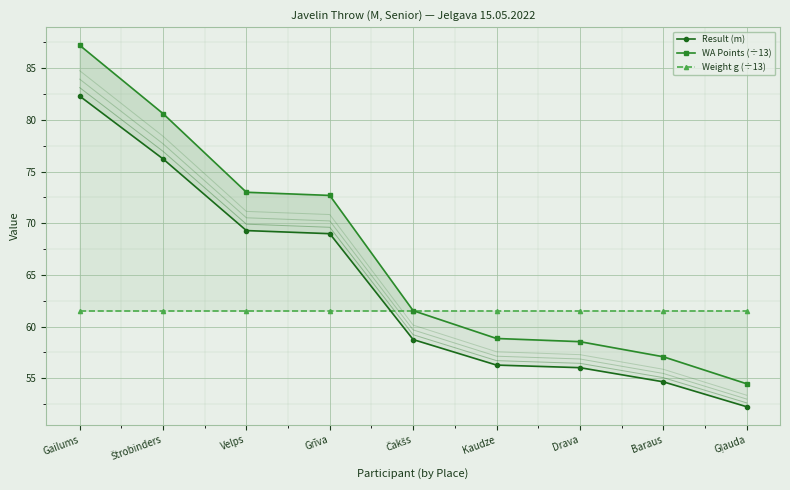

What is the sum of all Result (m) values?

574.7